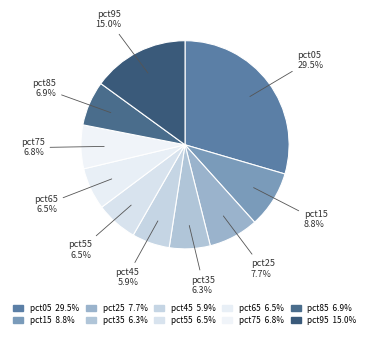

Between pct15 and pct55, which is larger?

pct15